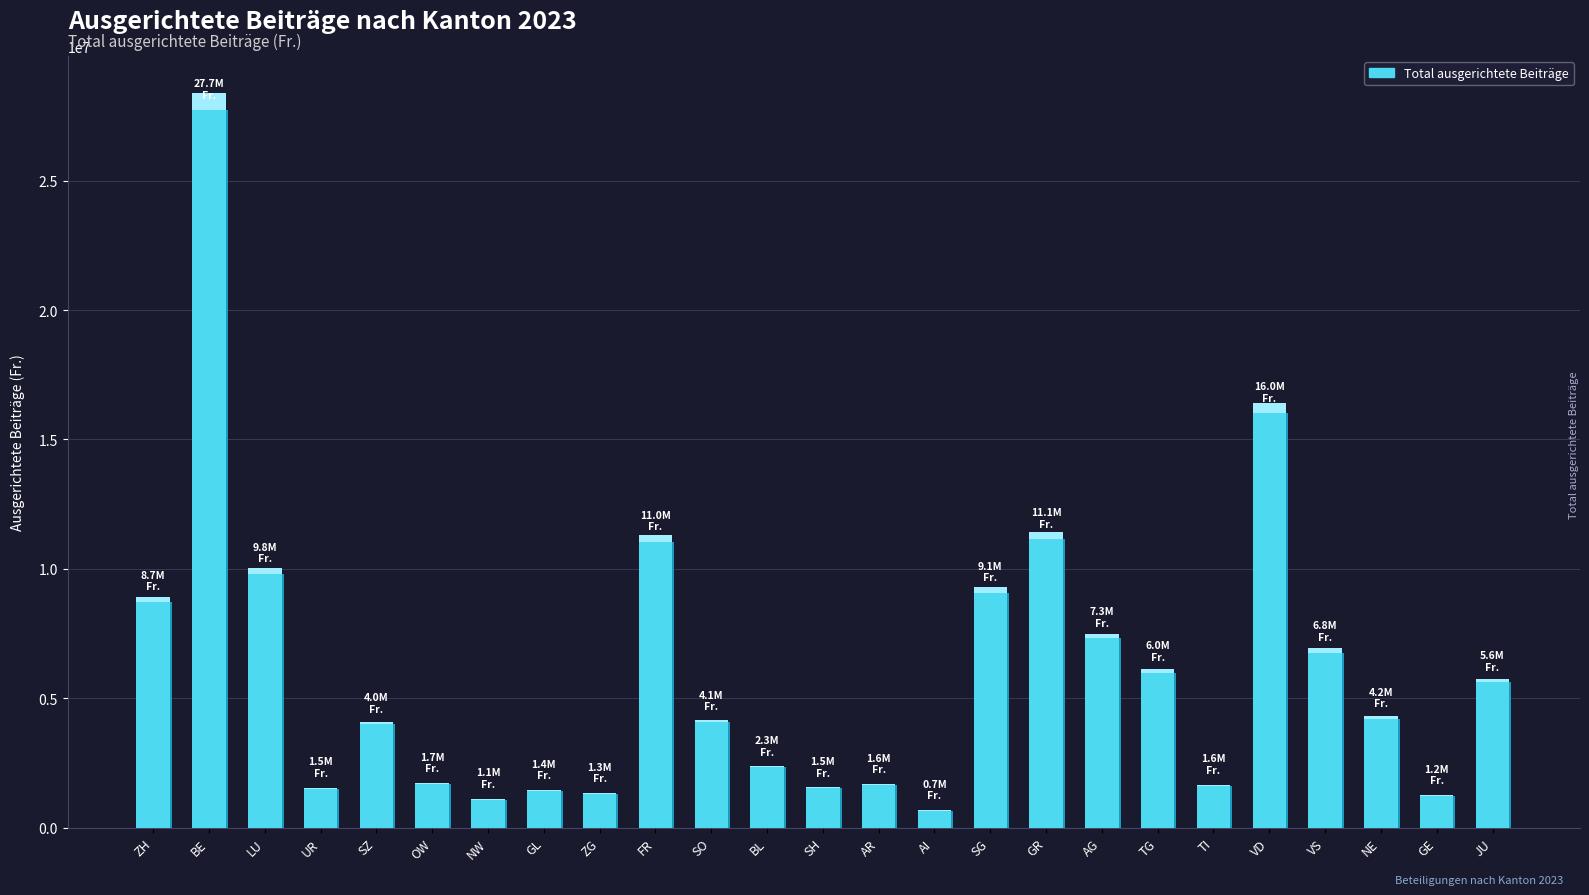

The chart shows a value of 1648806.9 at AR. True or false?

True